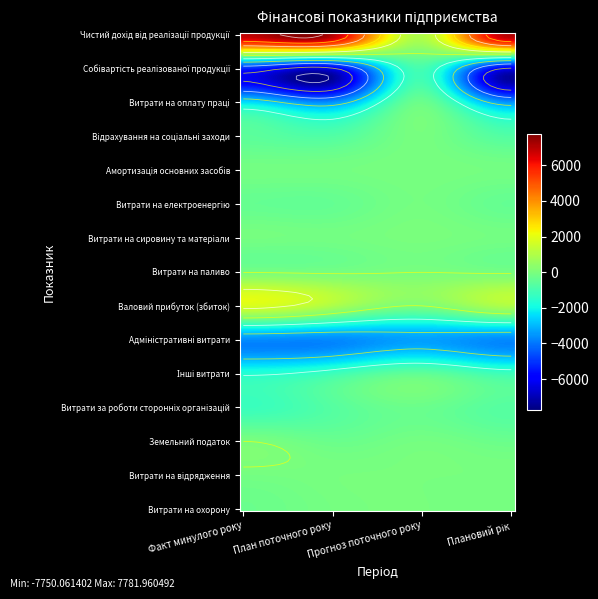

True or false: Валовий прибуток (збиток) has a value of 20 at Прогноз поточного року.

False